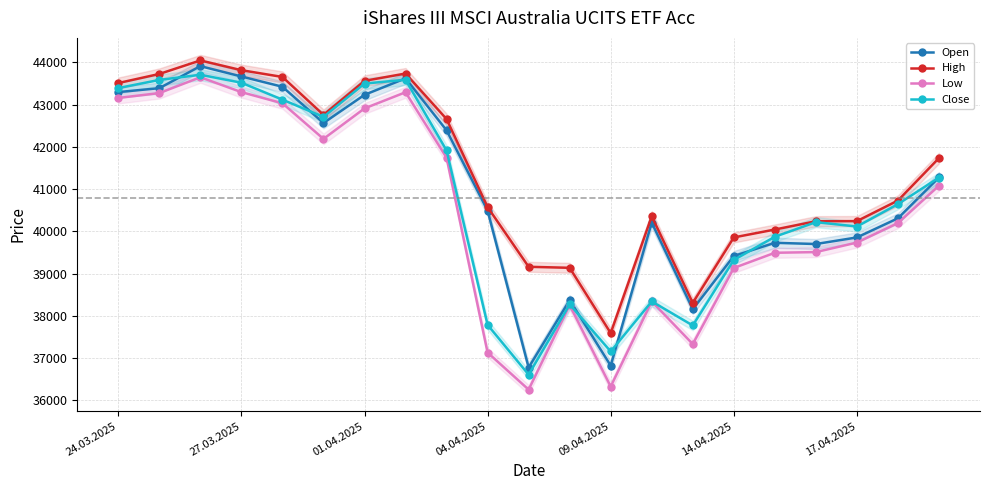

How many categories are shown in the chart?

21